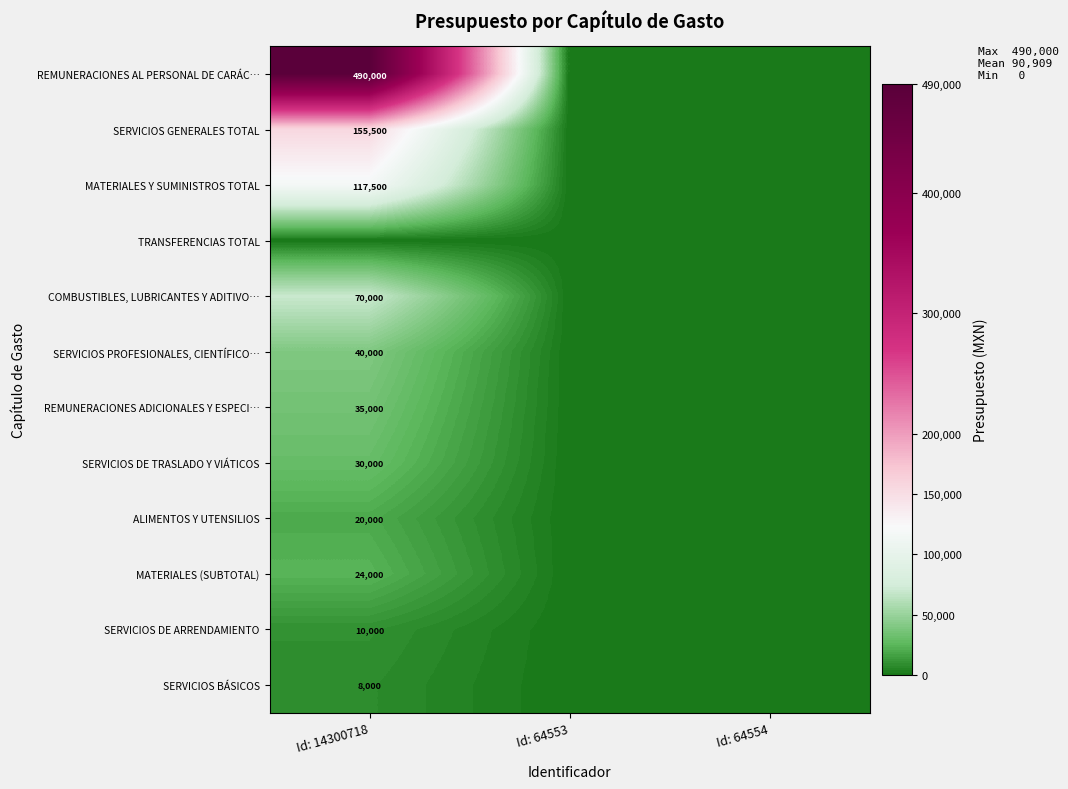

The value of SERVICIOS DE TRASLADO Y VIÁTICOS at Id: 14300718 is 20186. True or false?

False